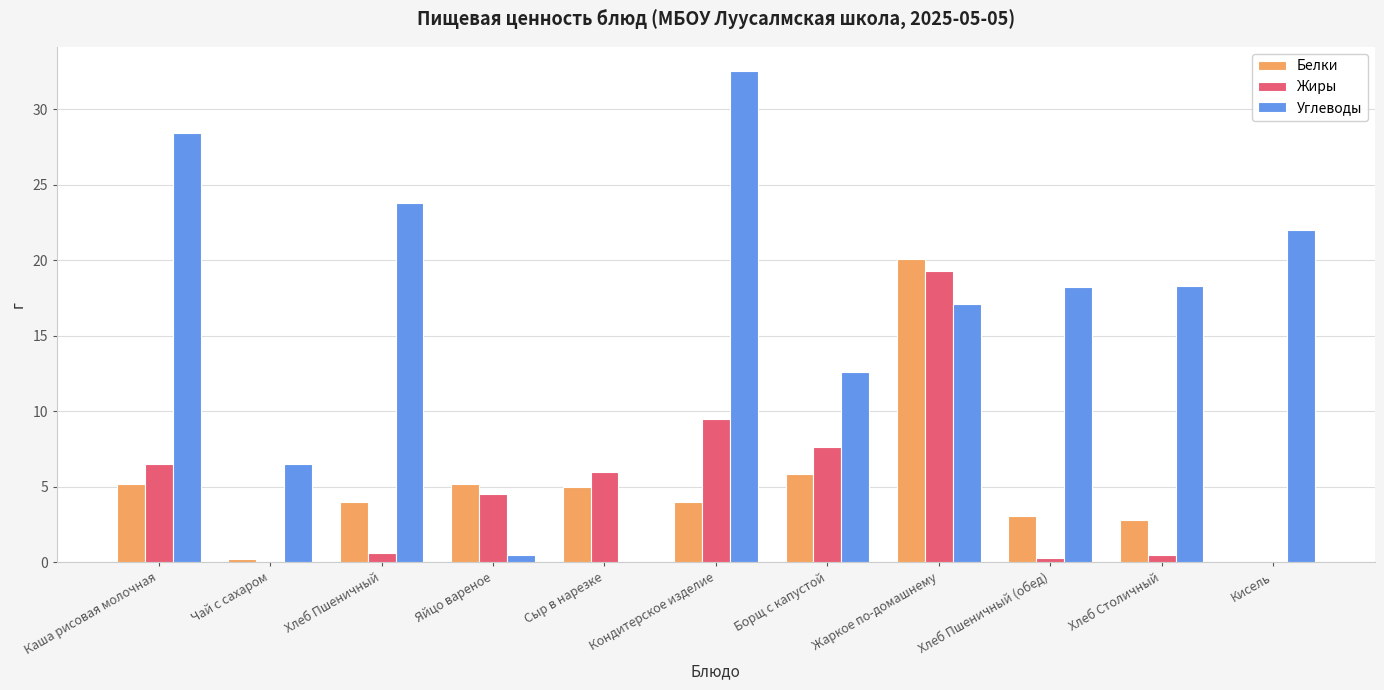

How many values in the Жиры series exceed 4?

6